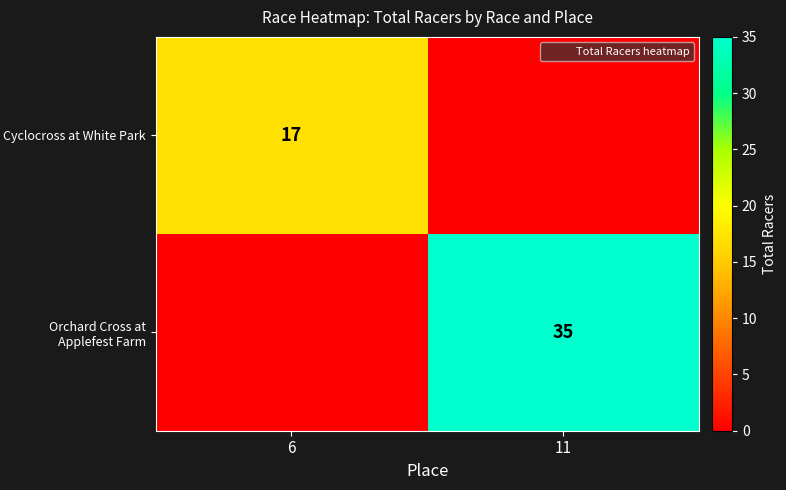

The Orchard Cross at Applefest Farm series shows 22 at 6. True or false?

False